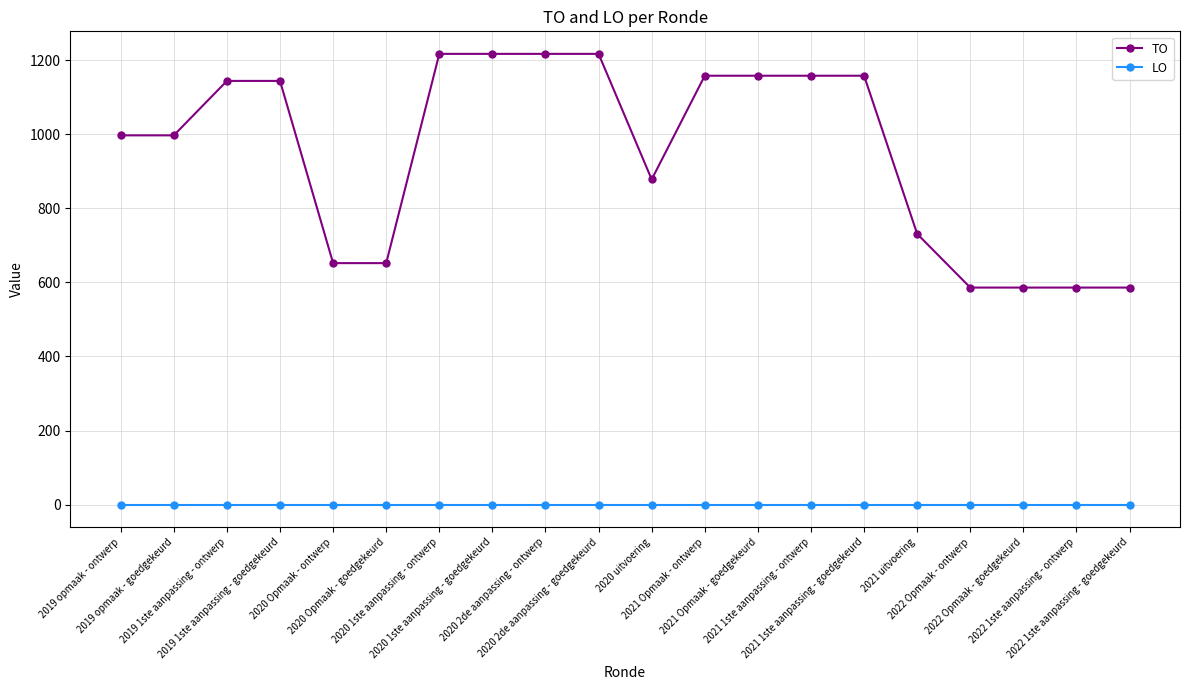

How many data points in TO are less than 1144?

10